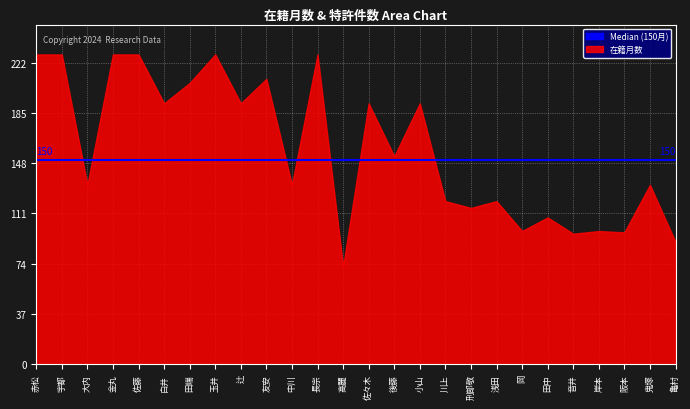

Approximately how many times larger is the value at 白井 compared to 佐々木?

1.0